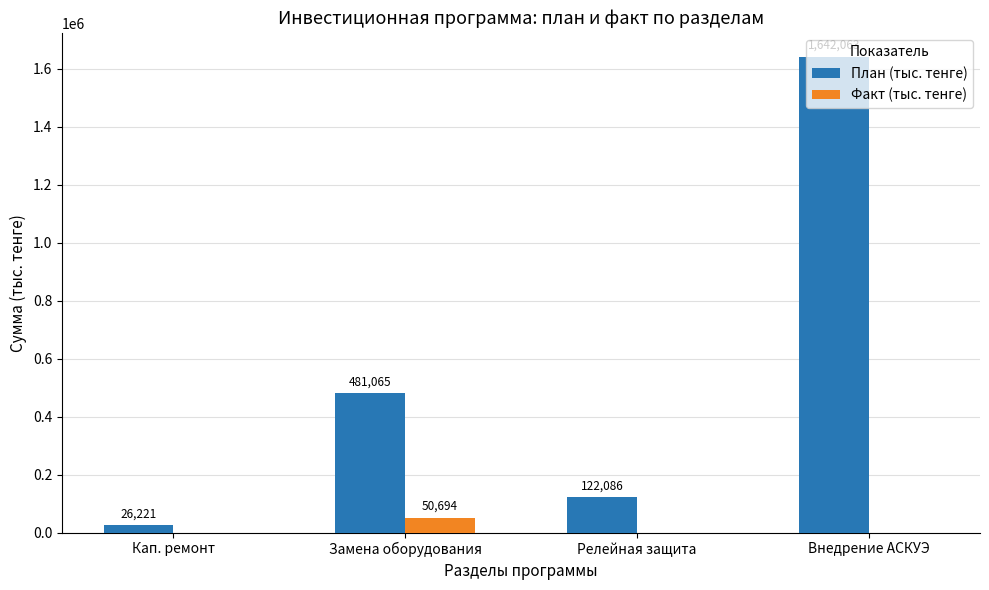

What is the total value across all series at Релейная защита?

122086